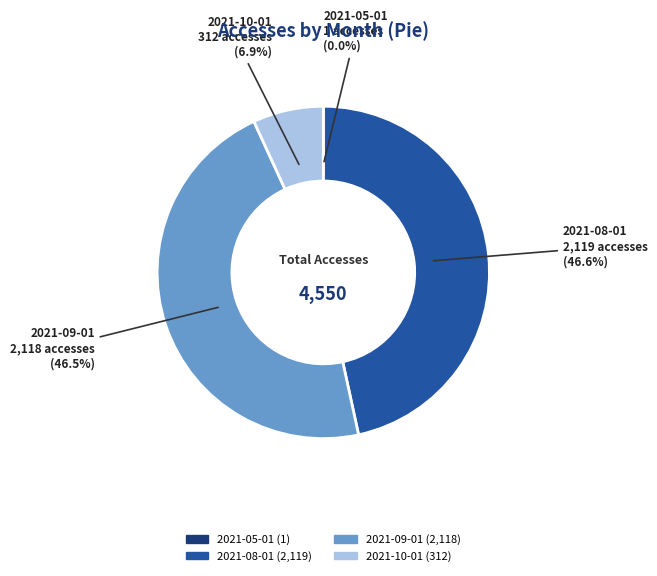

Does any single category account for the majority?

No